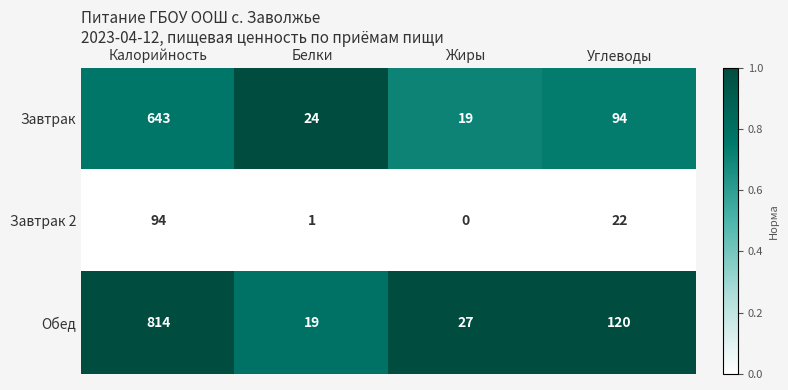

Reading left to right, what are all the values shown in this chart?

Завтрак: Калорийность=643	Белки=24	Жиры=19	Углеводы=94
Завтрак 2: Калорийность=94	Белки=1	Жиры=0	Углеводы=22
Обед: Калорийность=814	Белки=19	Жиры=27	Углеводы=120